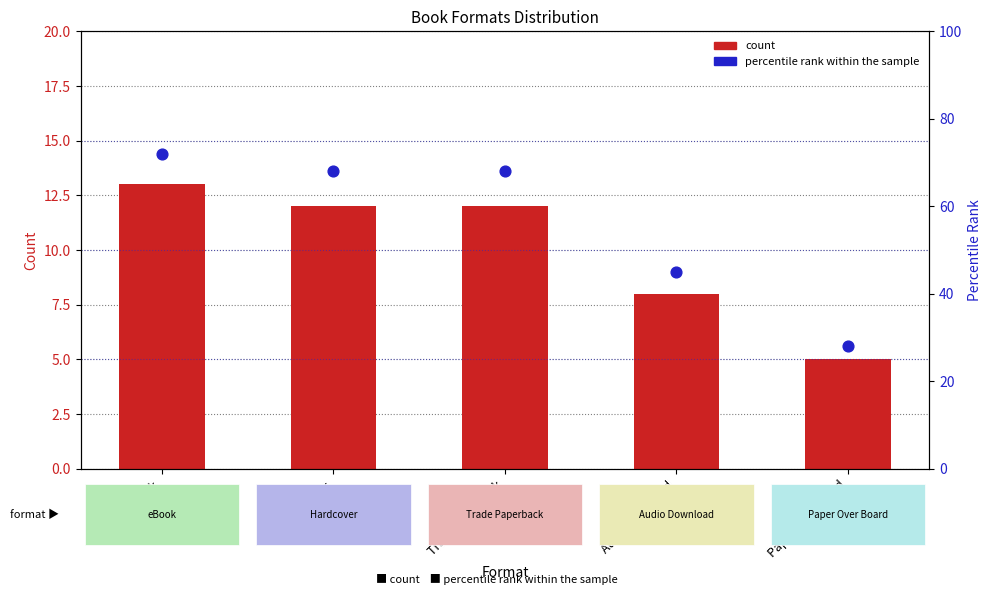

What is the total value across all series at Paper Over Board?

33